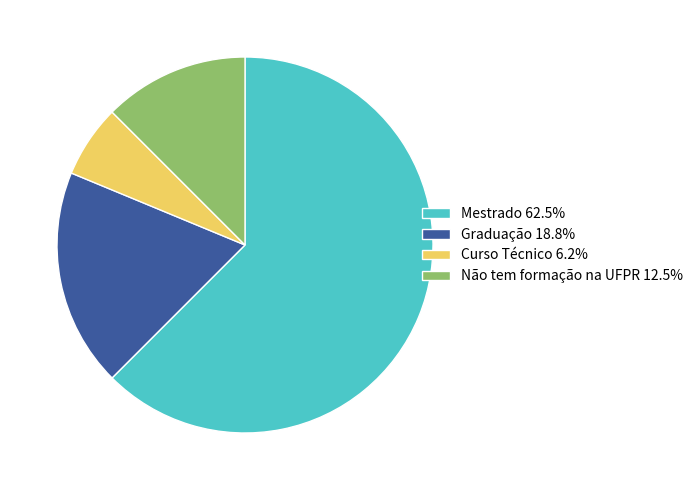

Does Mestrado 62.5% represent more than half of the total?

Yes